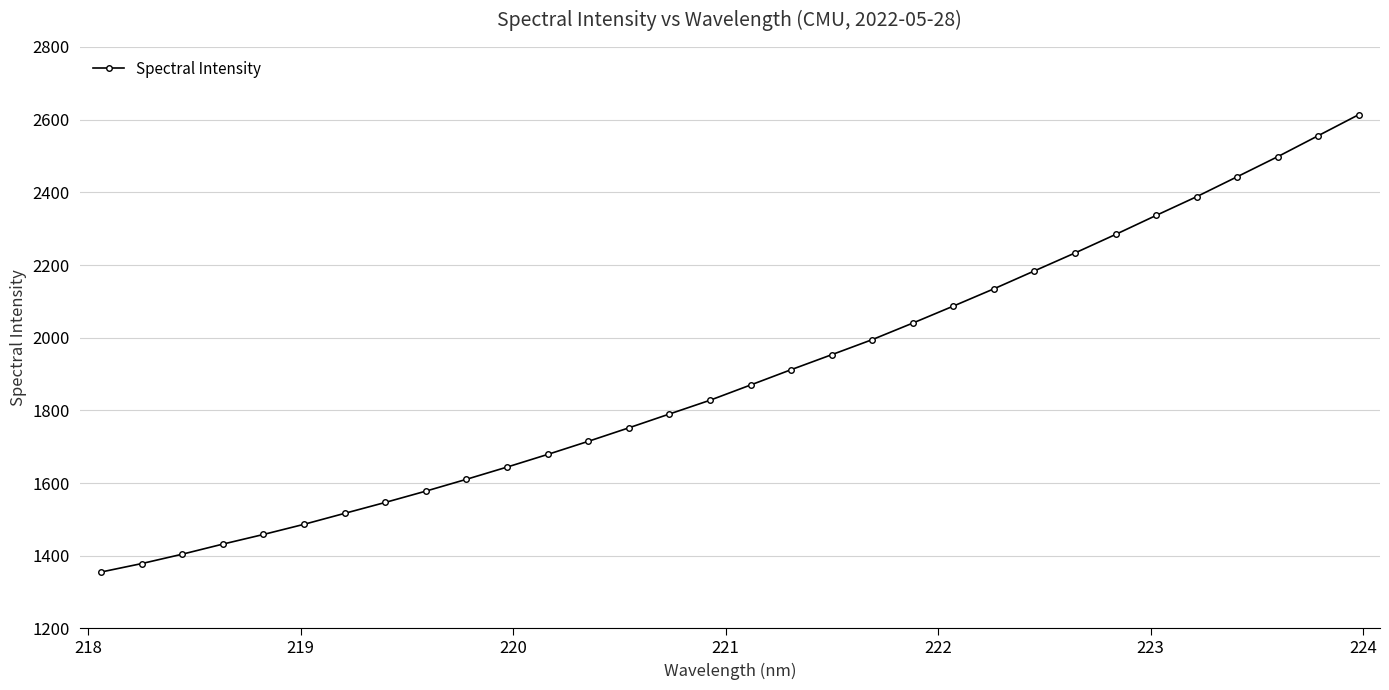

How many values are below 1869?

16